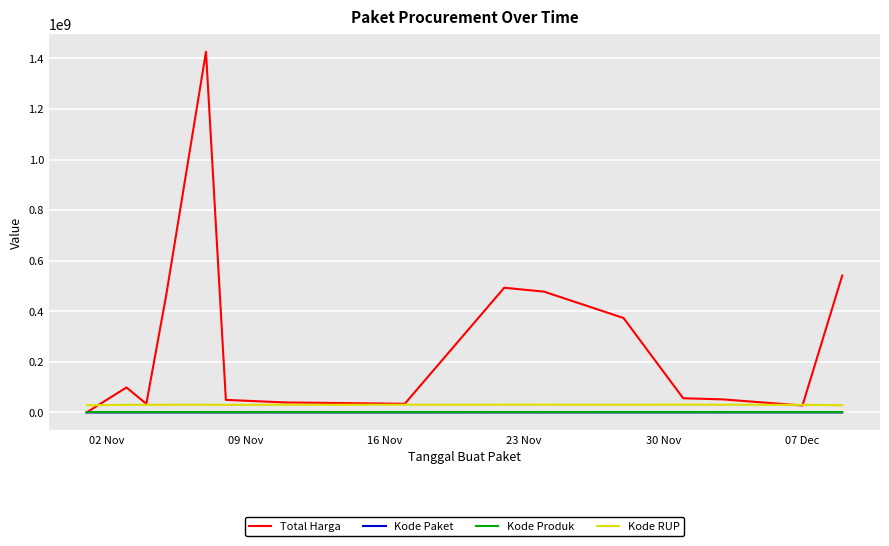

True or false: Kode RUP and Kode Paket cross at least once.

False